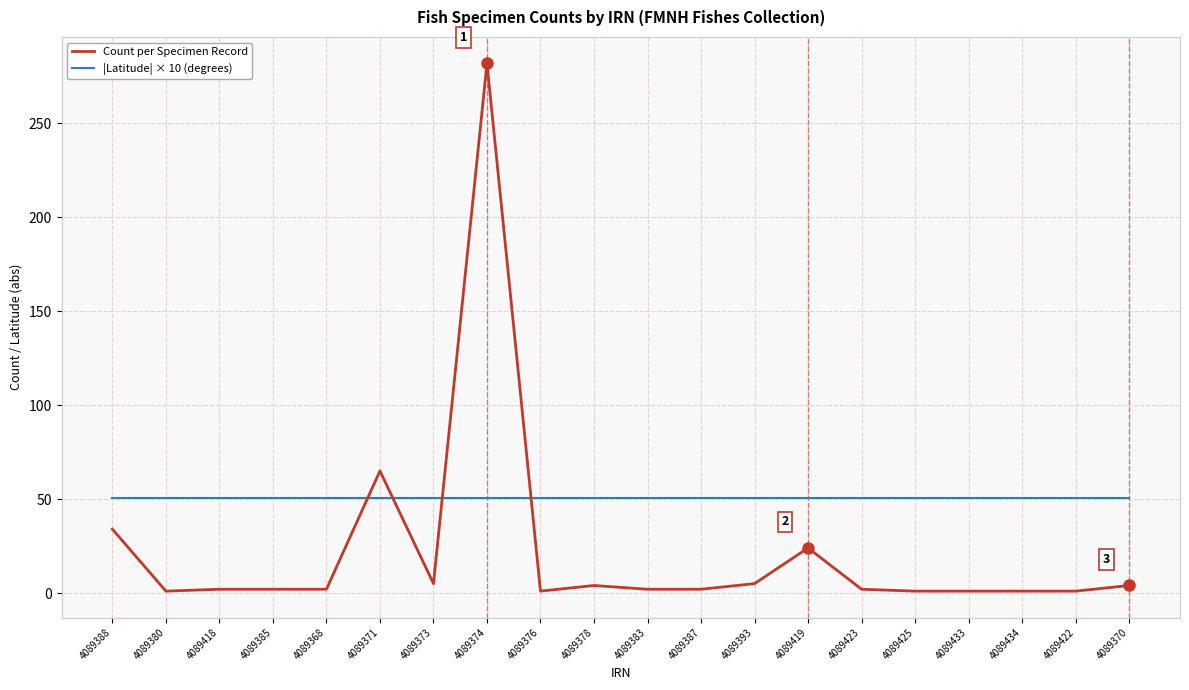

What is the minimum value for |Latitude| × 10 (degrees)?

50.6